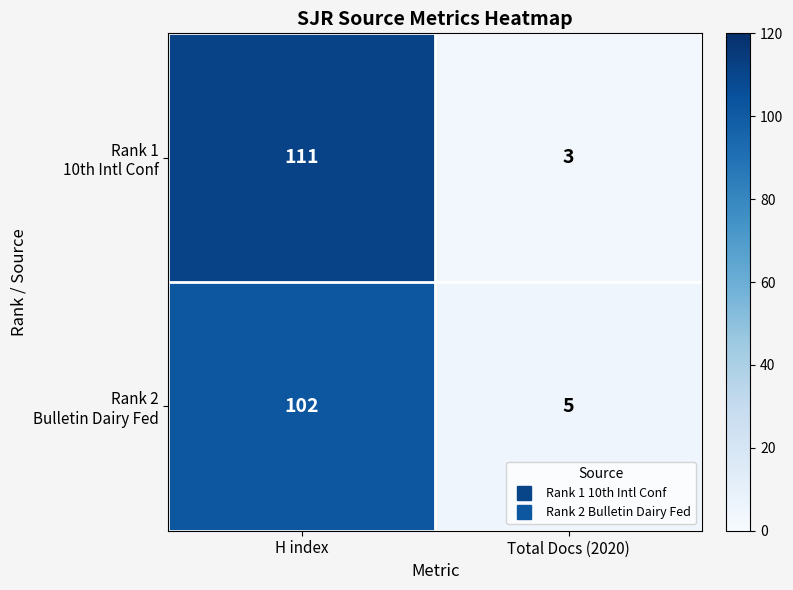

What is the total value across all series at Total Docs (2020)?

8